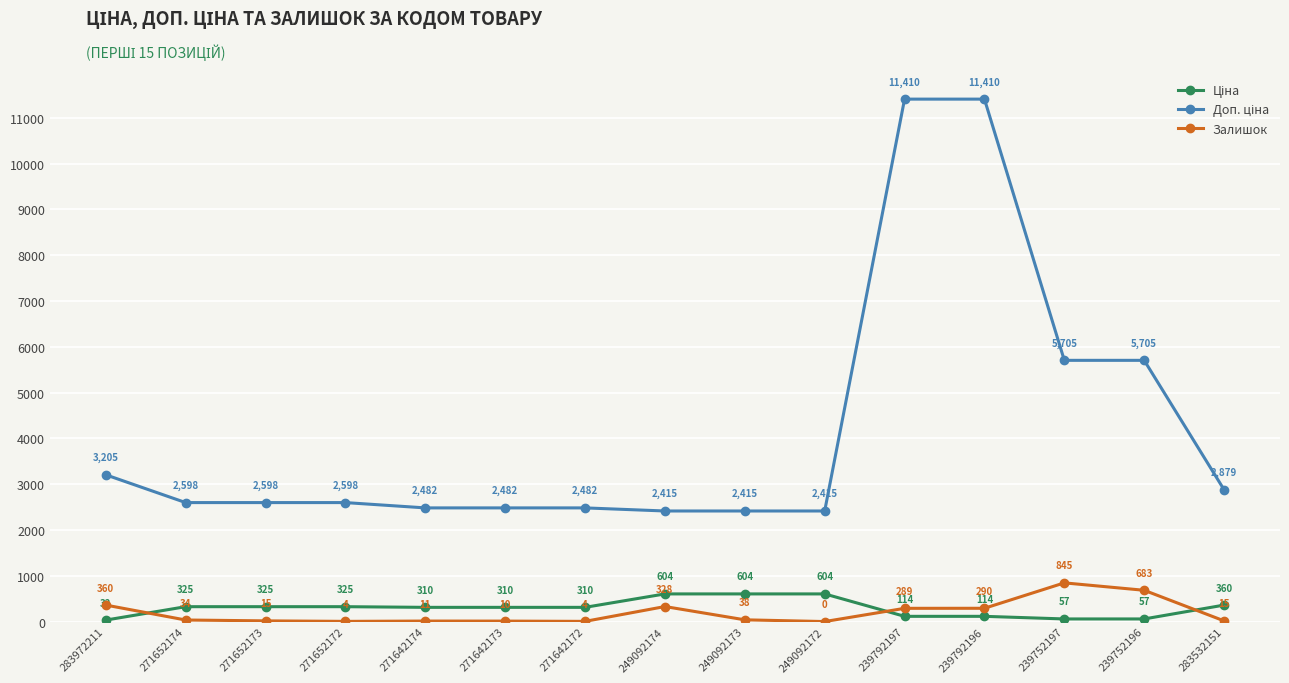

Which label corresponds to the smallest value in the chart?

249092172